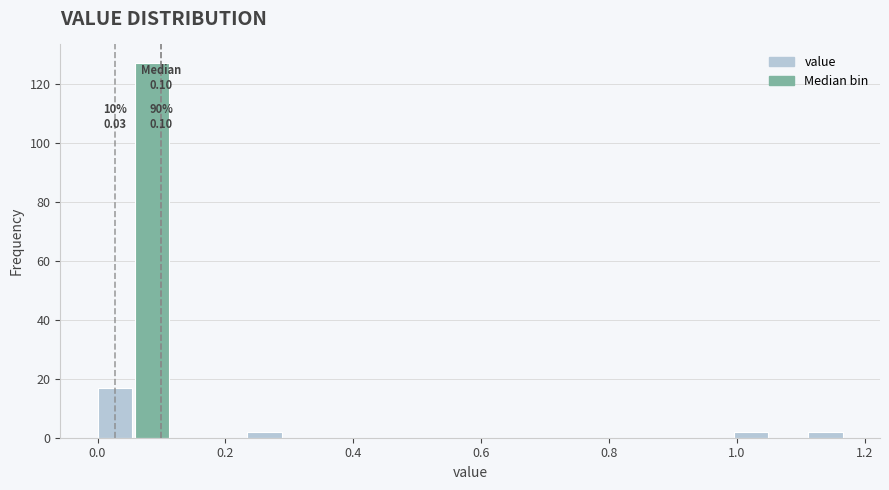

Around what value on the x-axis is the tallest bar? Give the approximate position of its centre, as read against the axis.

0.08